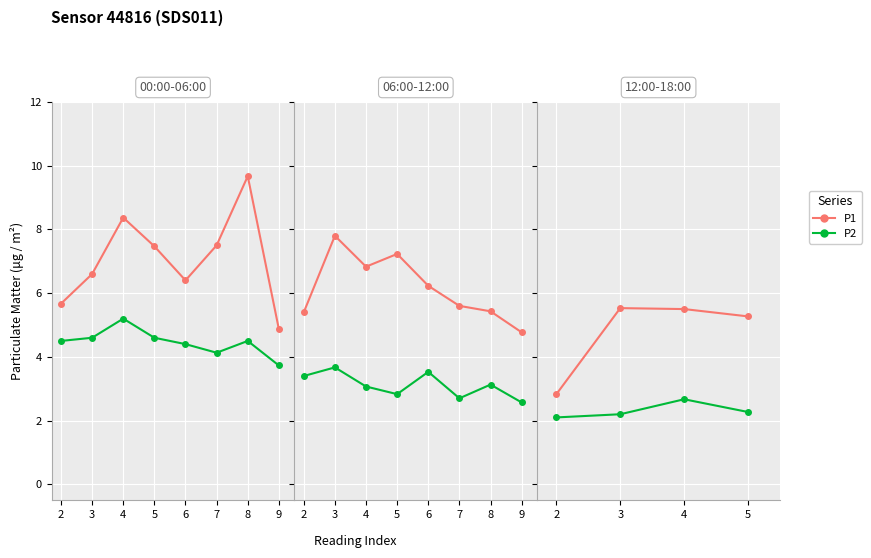

Is it true that P2 equals 2.1 at 2?

True